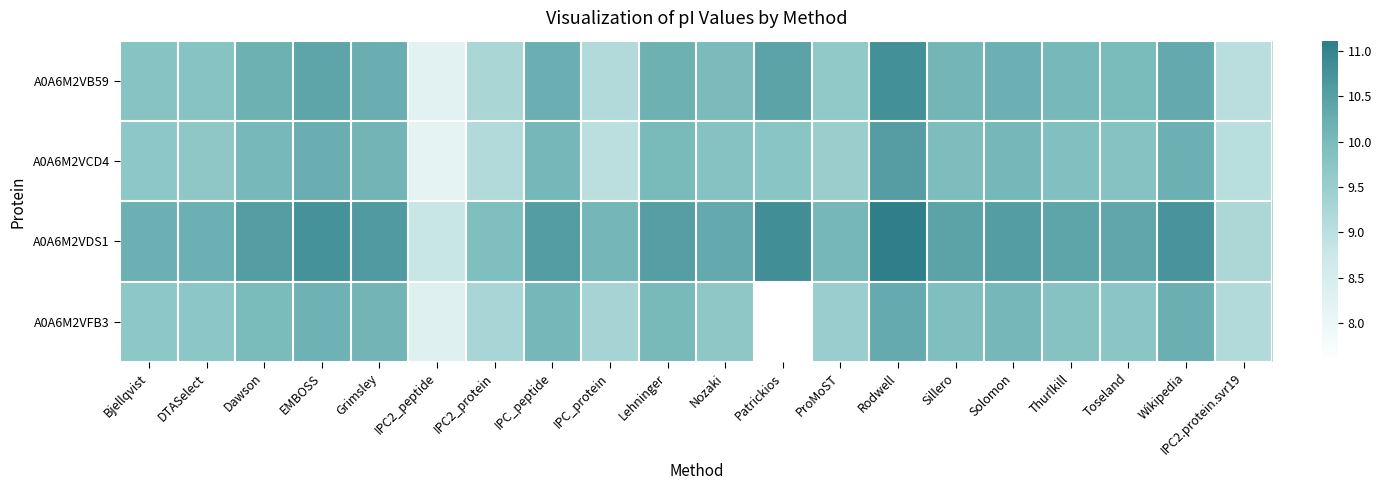

Count the number of data series in this chart.

4